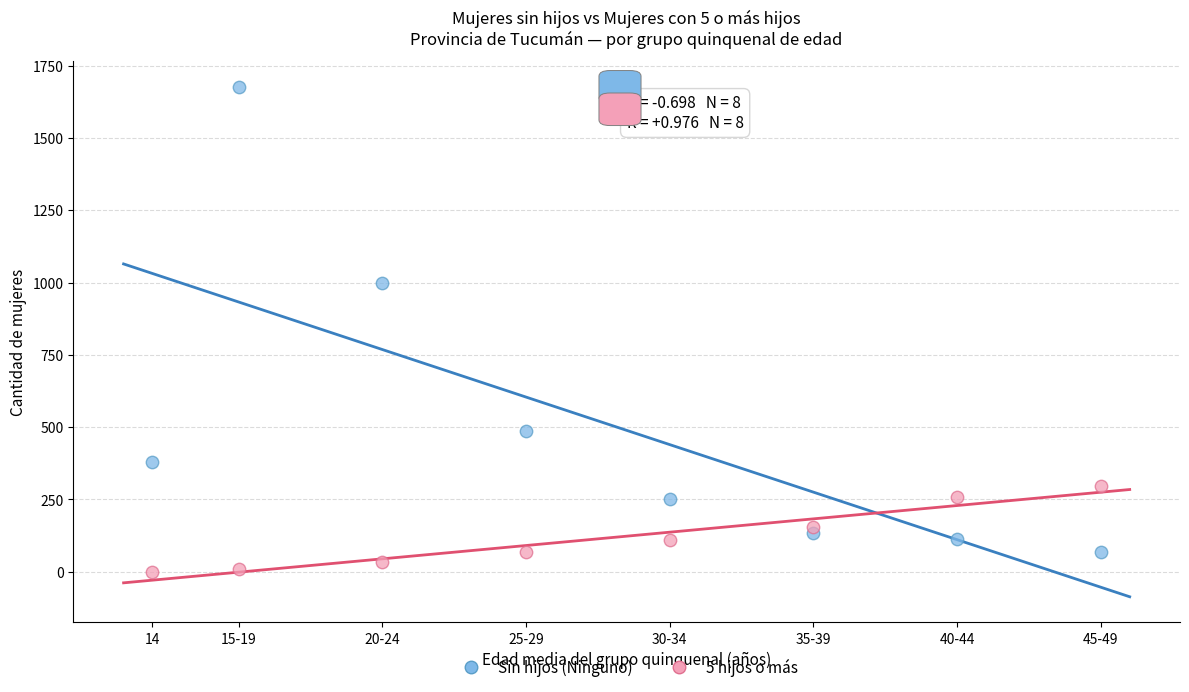

What are all the series names shown in the legend?

Sin hijos (Ninguno), 5 hijos o más